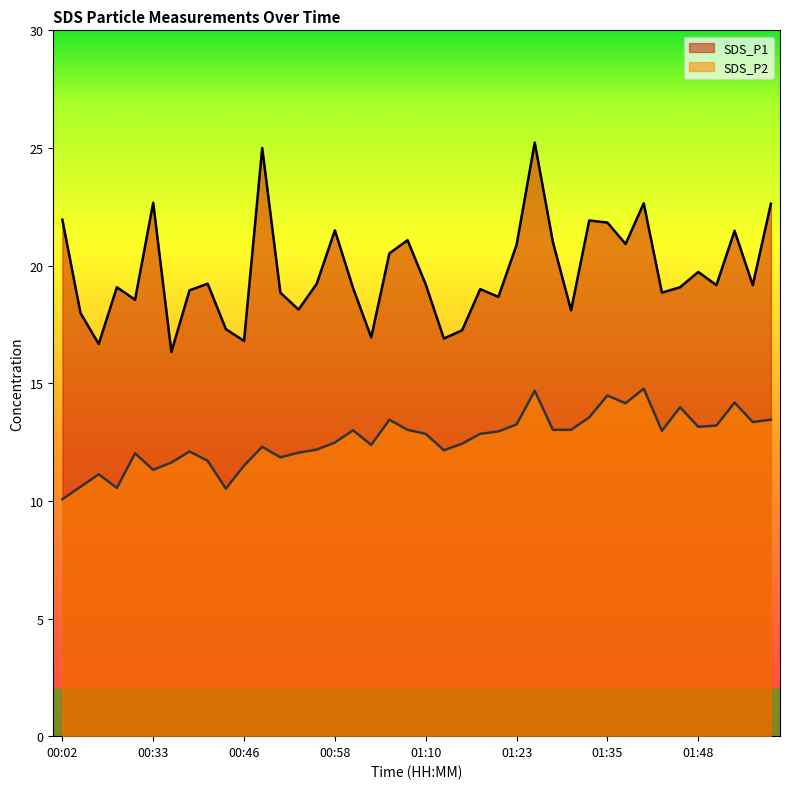

Where is SDS_P1 nearest to the value 20?

01:48